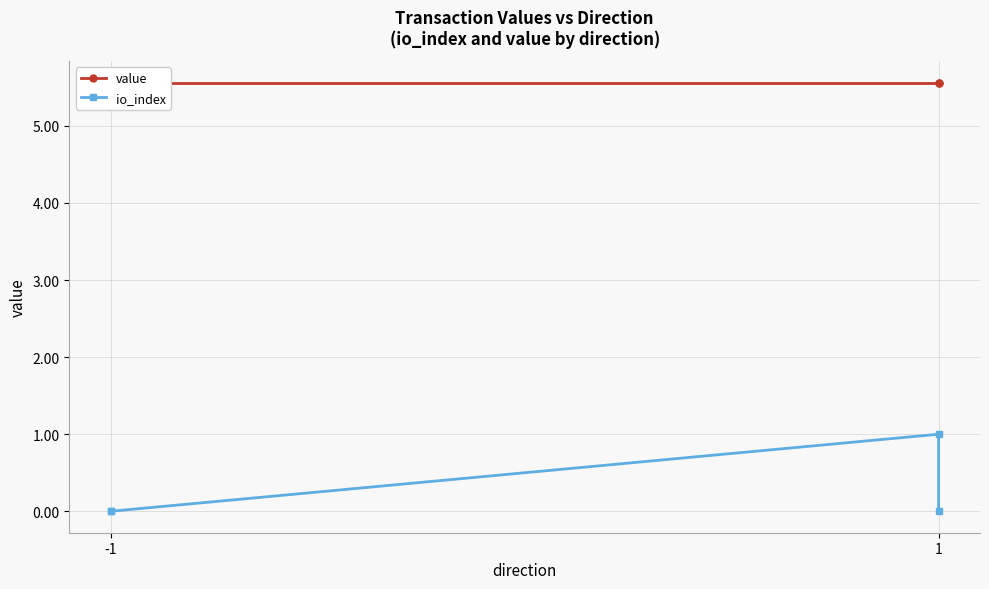

True or false: io_index and value cross at least once.

False